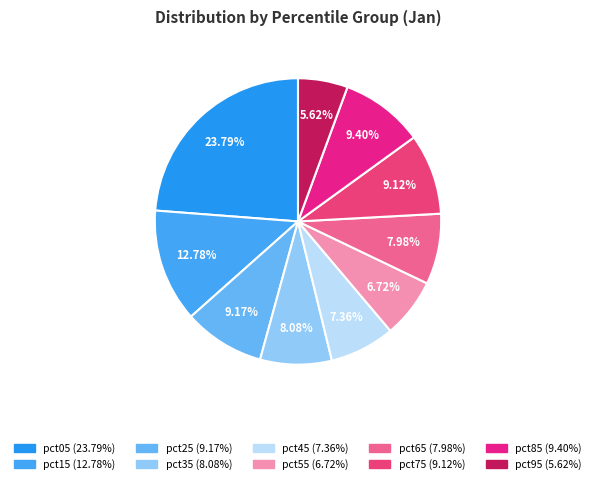

Combined, do pct75 and pct55 account for over 50%?

No